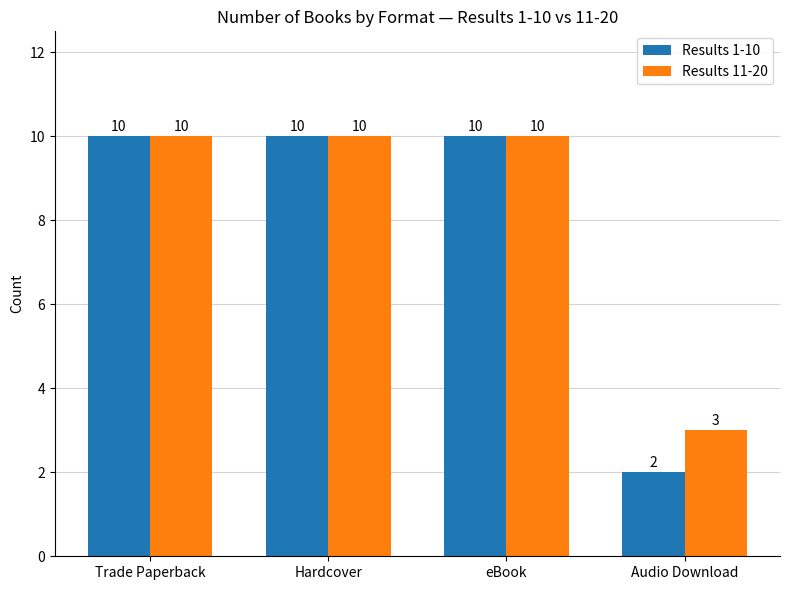

List the series in order of their overall mean, highest first.

Results 11-20, Results 1-10